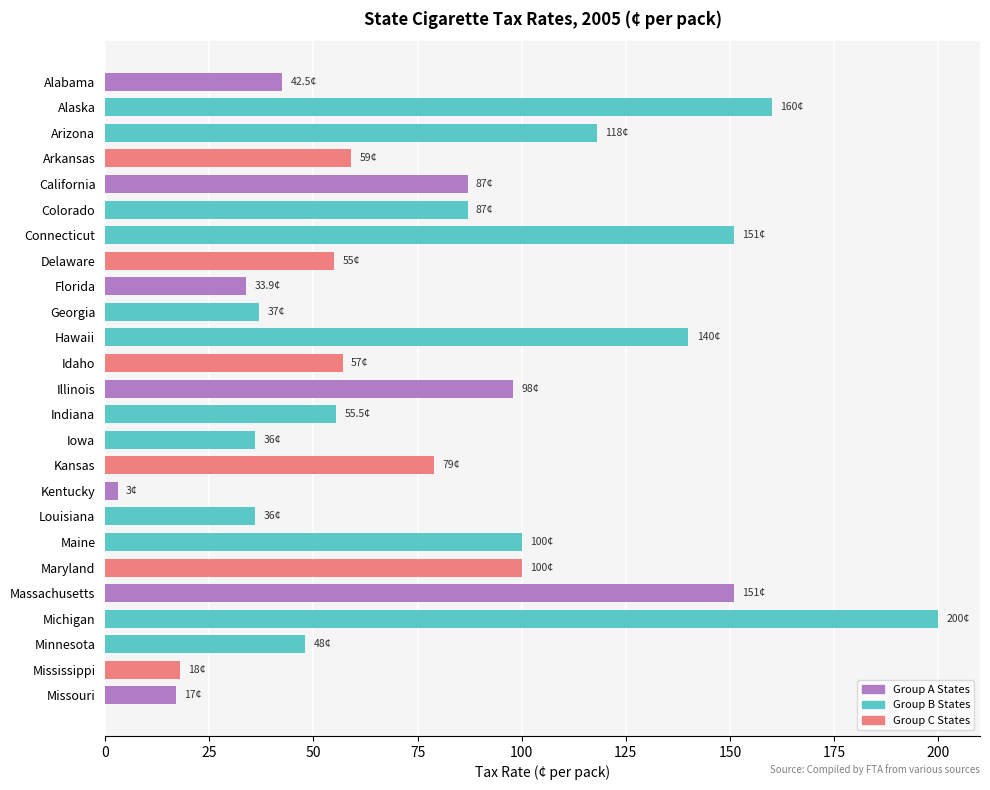

Count the number of categories in the chart.

25